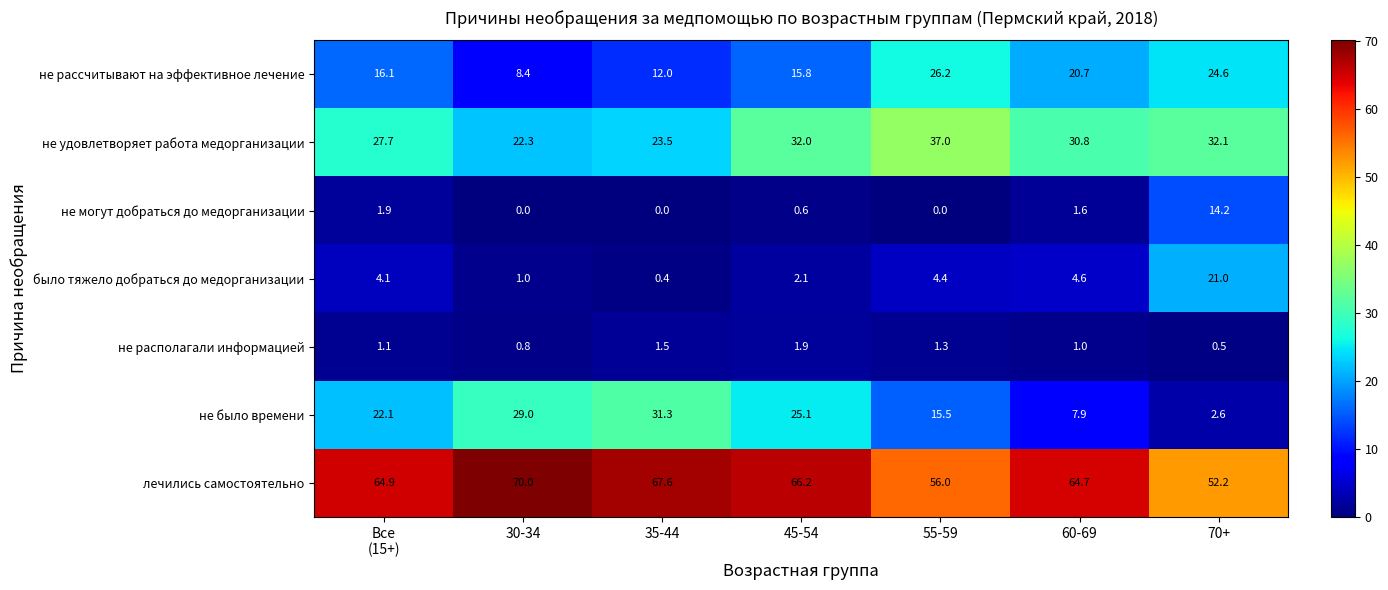

Between 35-44 and 60-69, which series saw the biggest shift?

не было времени